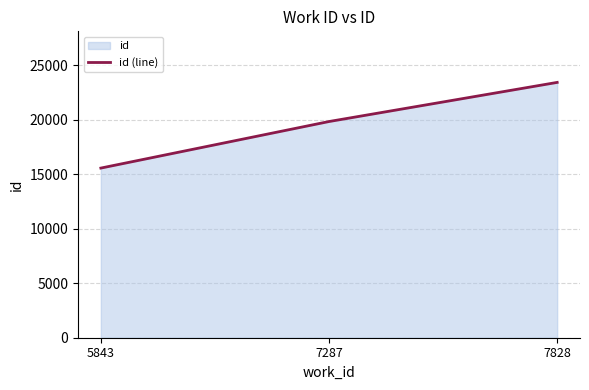

Reading left to right, extract all data points from this chart.

5843=15572	7287=19845	7828=23437